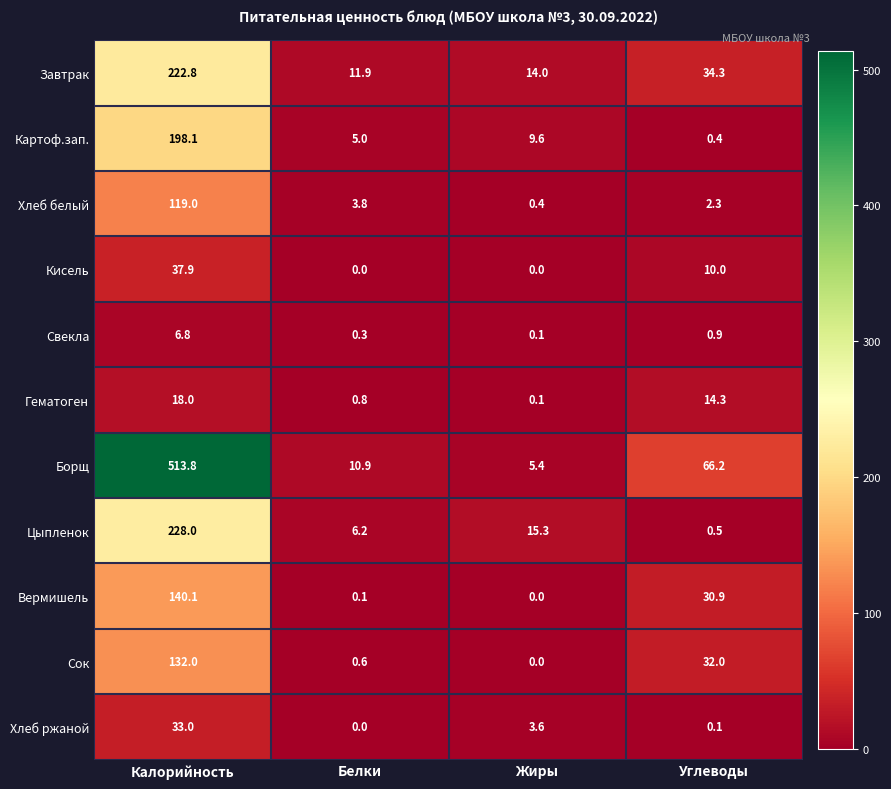

Which series changed the most between Калорийность and Жиры?

Борщ